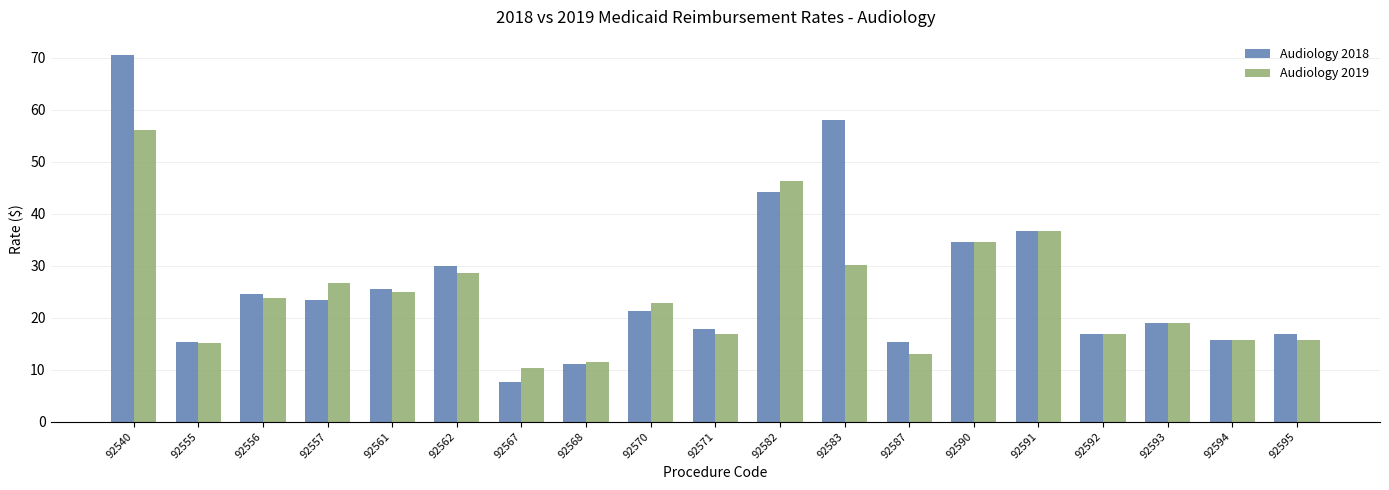

What is the difference between the second highest and second lowest values in the Audiology 2018 series?

46.9